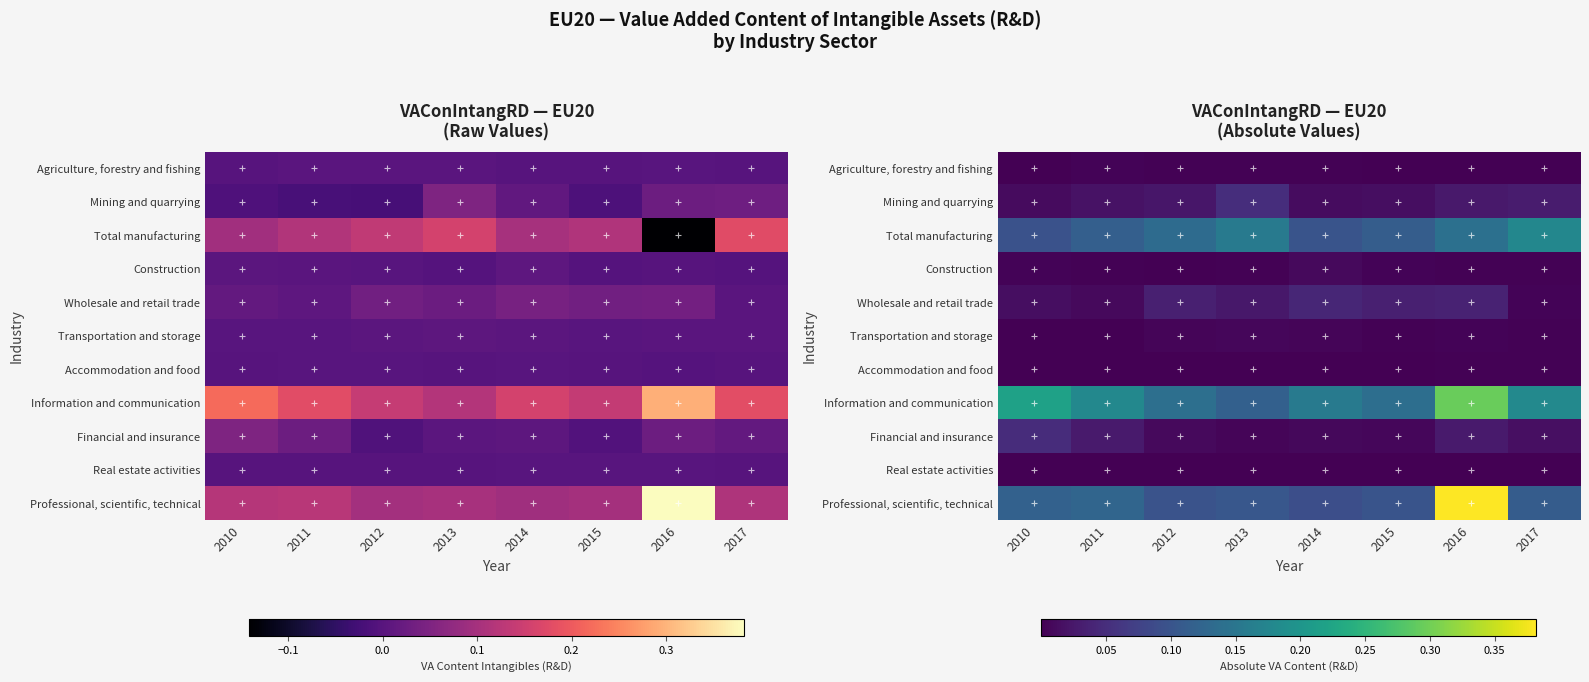

True or false: Real estate activities has a value of 0.0 at 2011.

True